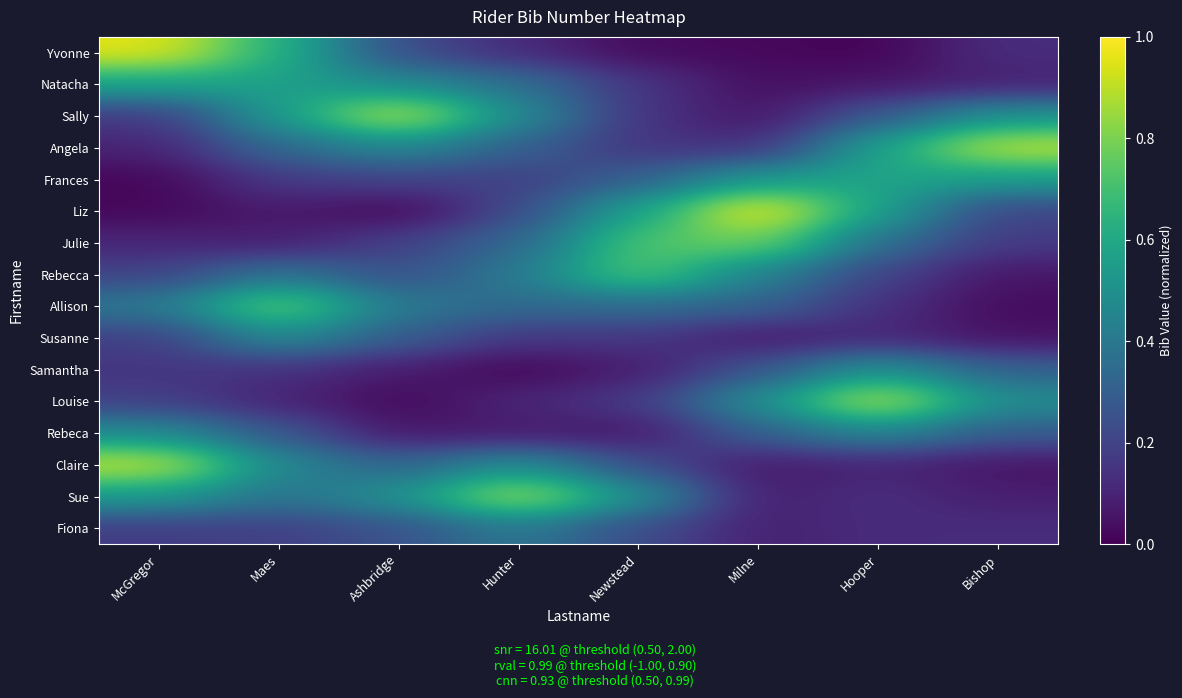

Between Hooper and Milne, which is larger?

Milne